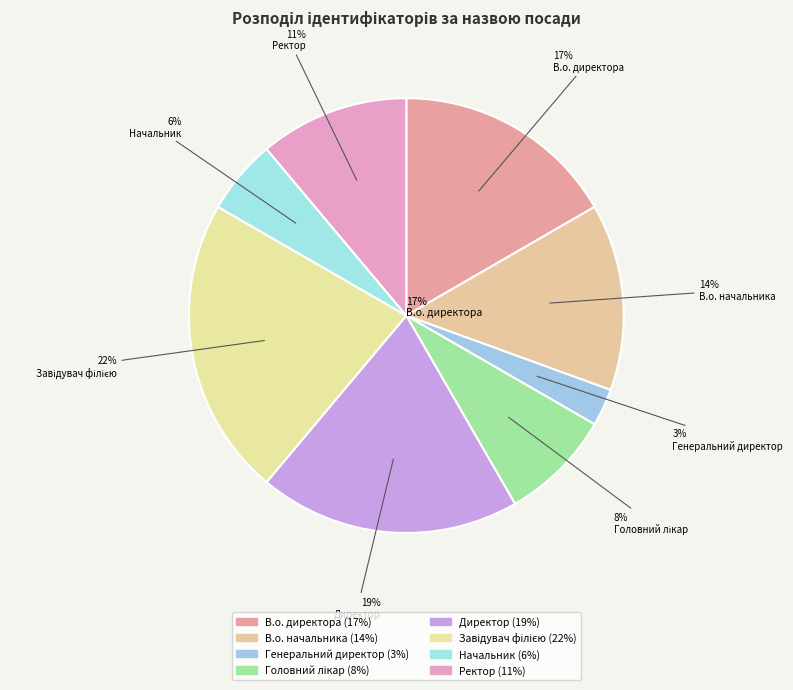

Does Генеральний директор account for over 50% of the chart?

No